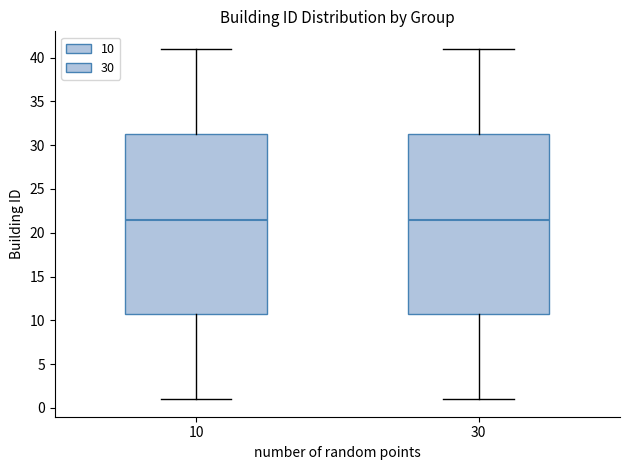

Reading left to right, transcribe this box plot: for each box, give where its median line is, the range the box spans, and where its two whiskers end, as read against the y-axis. The values are not printed on the chart, so give them approximately, as read against the axis.

10: median 21.5, box 11.0 to 31.5, whiskers 1.0 to 41.0
30: median 21.5, box 11.0 to 31.5, whiskers 1.0 to 41.0